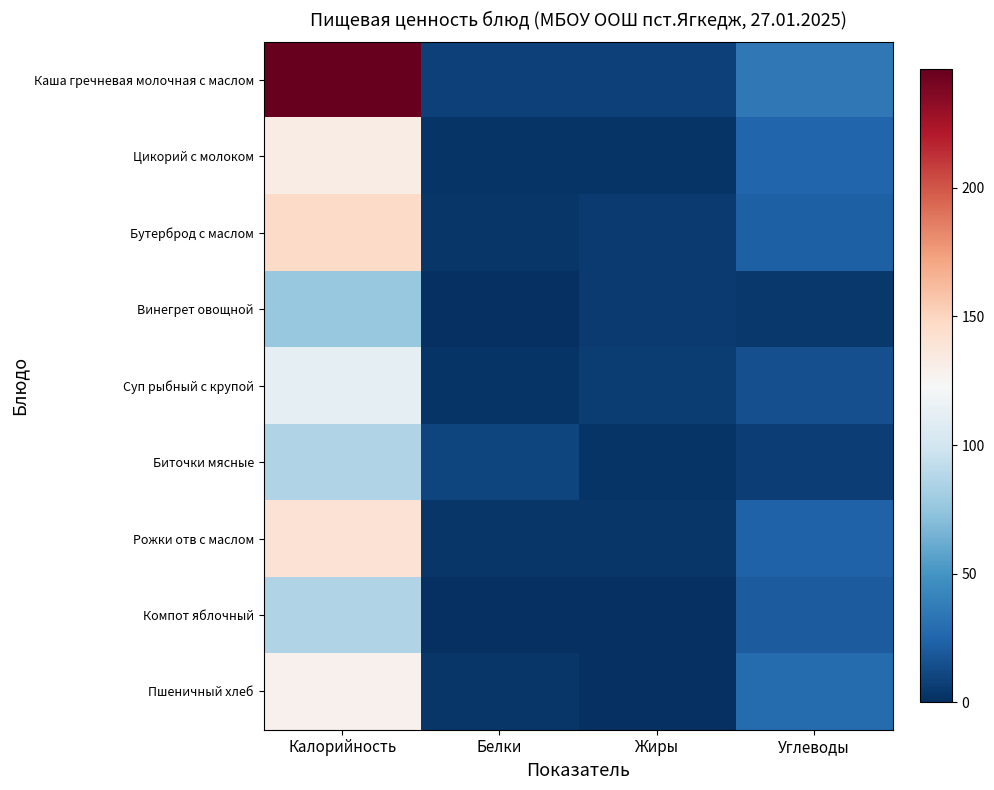

Which series has the widest spread of values?

Каша гречневая молочная с маслом